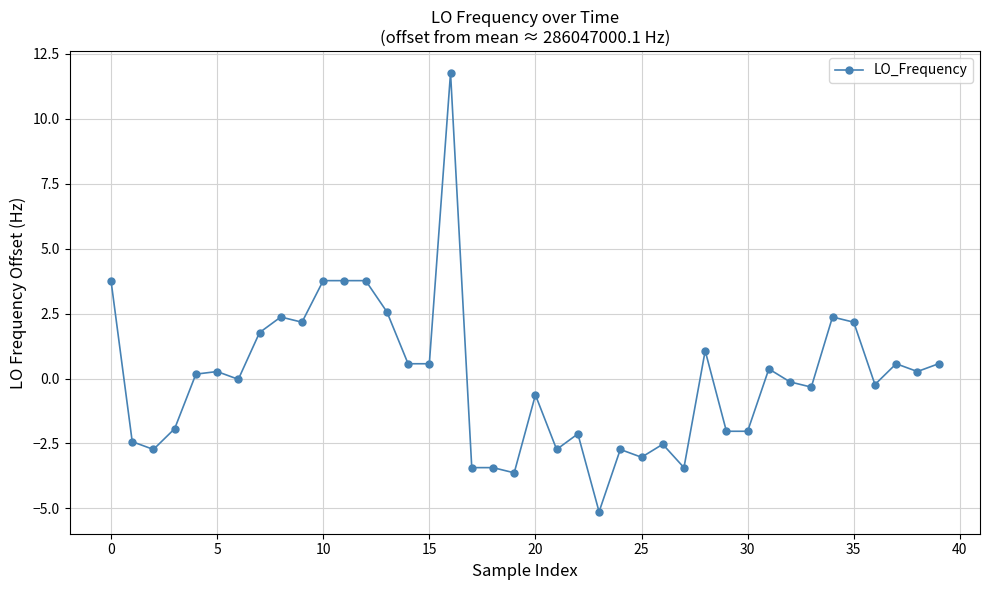

What is the value of the 17th point from the left?

11.8